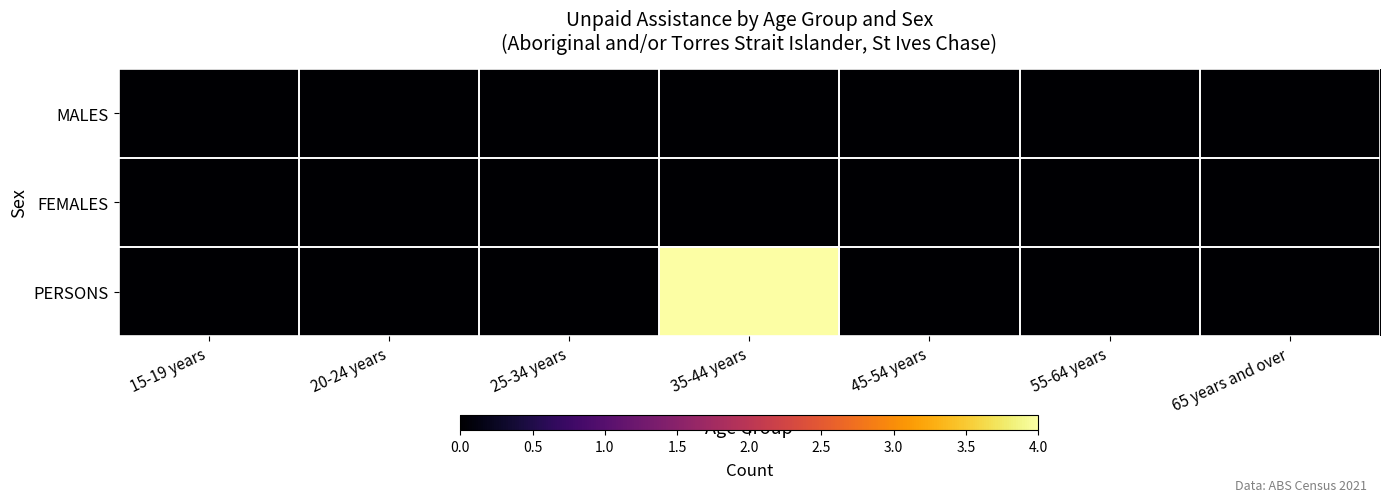

Reading right to left, transcribe all the data shown in this chart.

MALES: 65 years and over=0	55-64 years=0	45-54 years=0	35-44 years=0	25-34 years=0	20-24 years=0	15-19 years=0
FEMALES: 65 years and over=0	55-64 years=0	45-54 years=0	35-44 years=0	25-34 years=0	20-24 years=0	15-19 years=0
PERSONS: 65 years and over=0	55-64 years=0	45-54 years=0	35-44 years=4	25-34 years=0	20-24 years=0	15-19 years=0